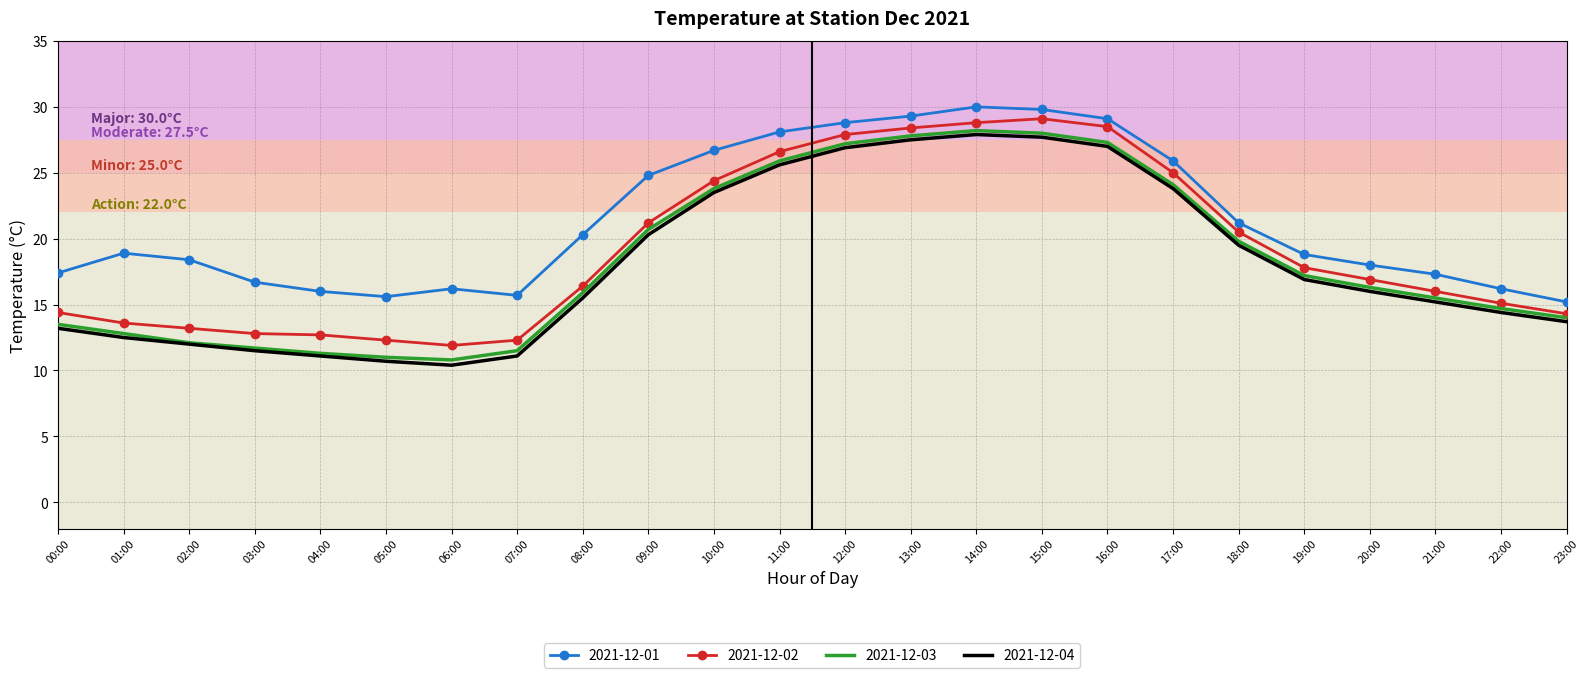

What are all the series names shown in the legend?

2021-12-01, 2021-12-02, 2021-12-03, 2021-12-04